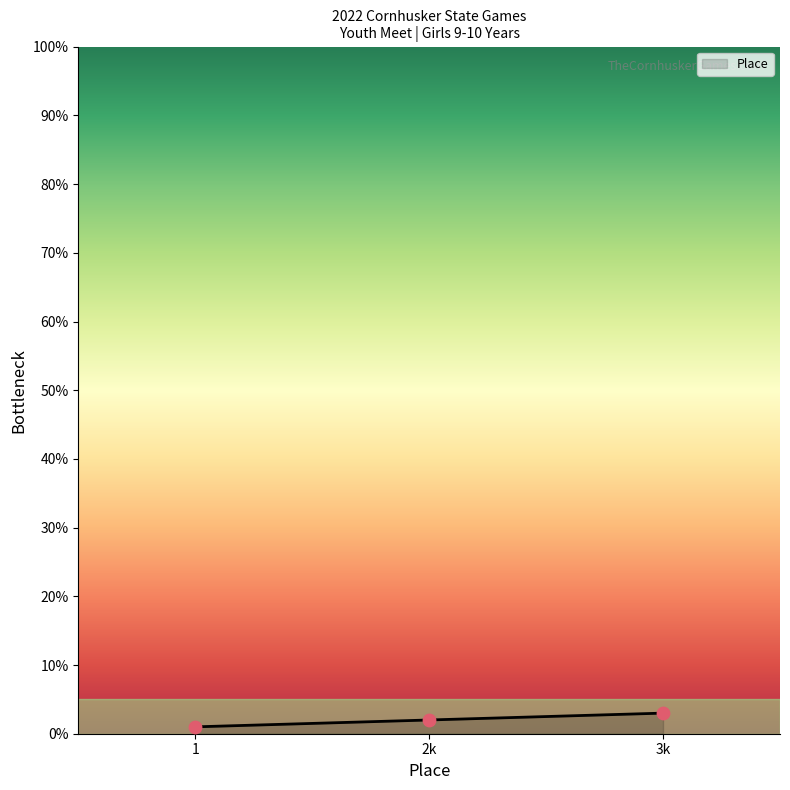

What is the ratio of the value at 3k to the value at 2k?

1.5